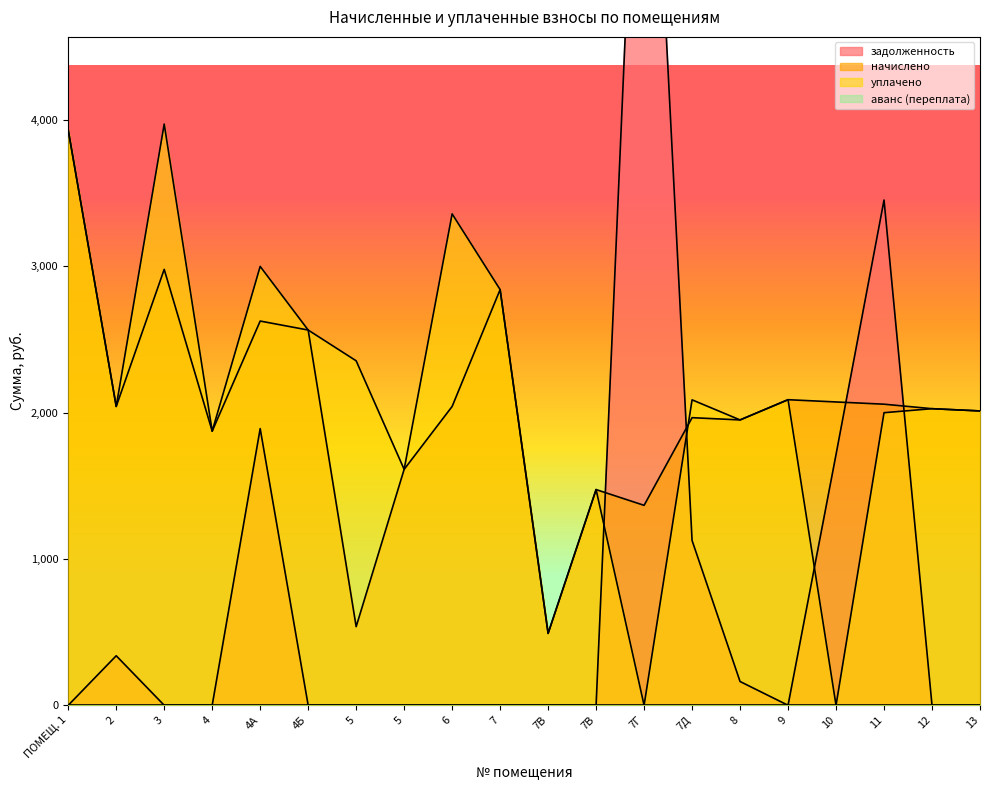

True or false: задолженность has a value of 202.5 at 2.

False